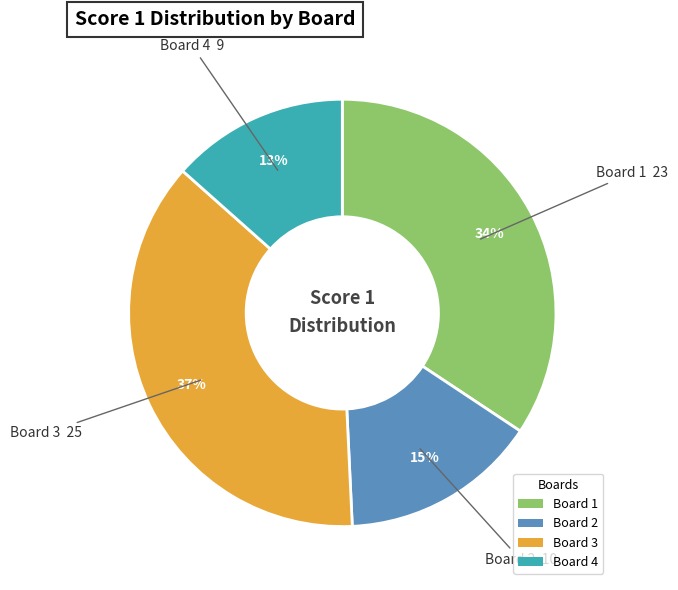

Rank the categories by value from highest to lowest.

Board 3, Board 1, Board 2, Board 4